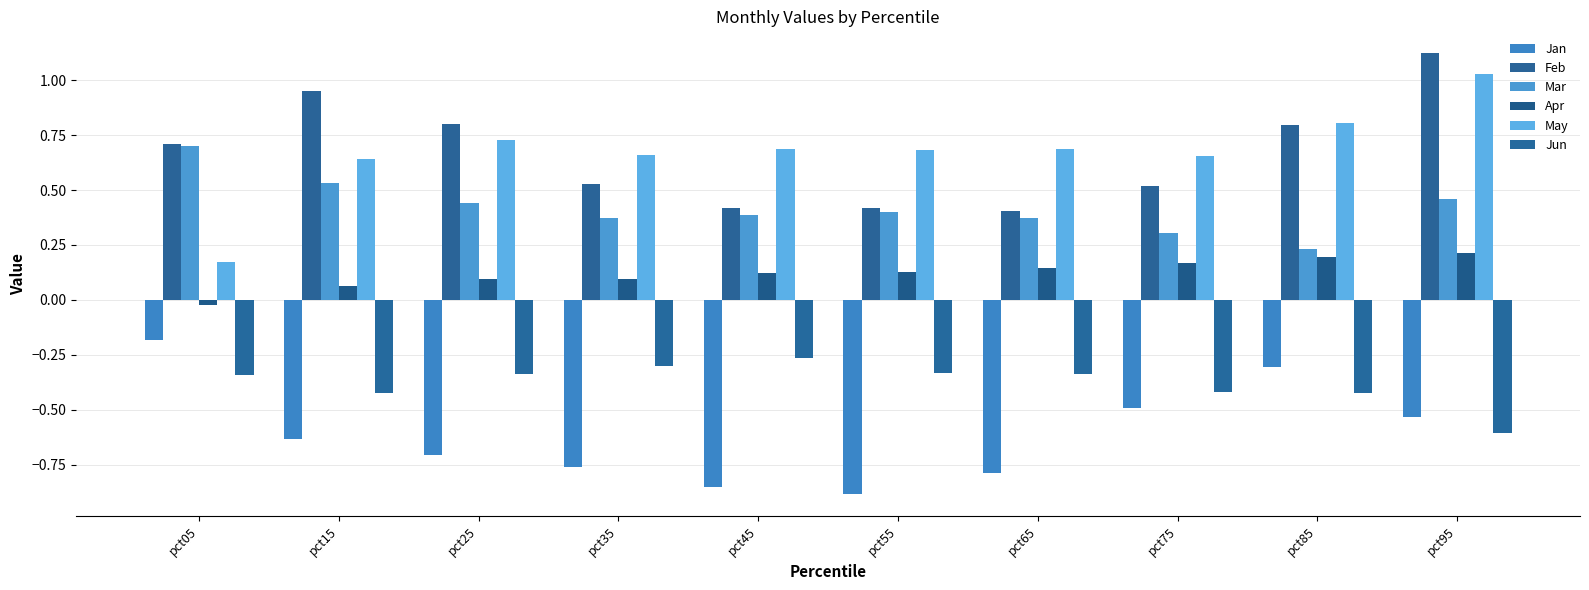

Which has a higher value, pct65 or pct95?

pct95